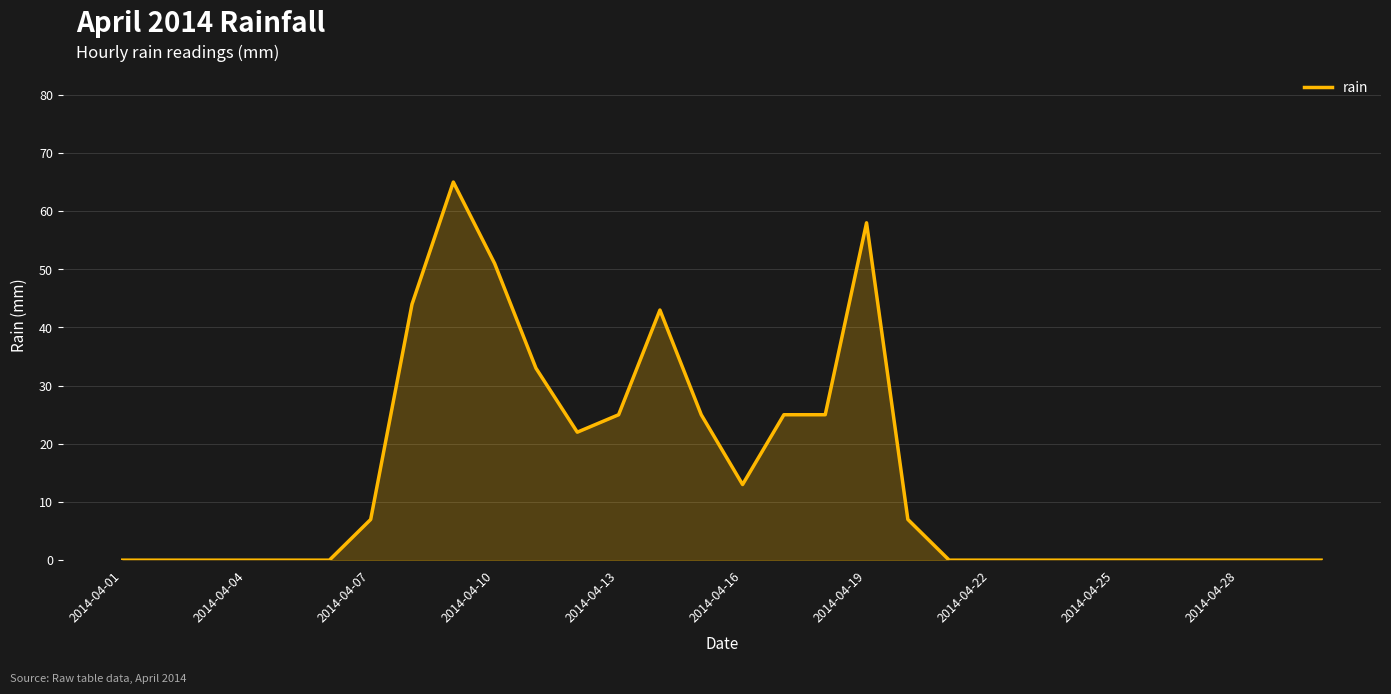

What is the maximum value shown in the chart?

65